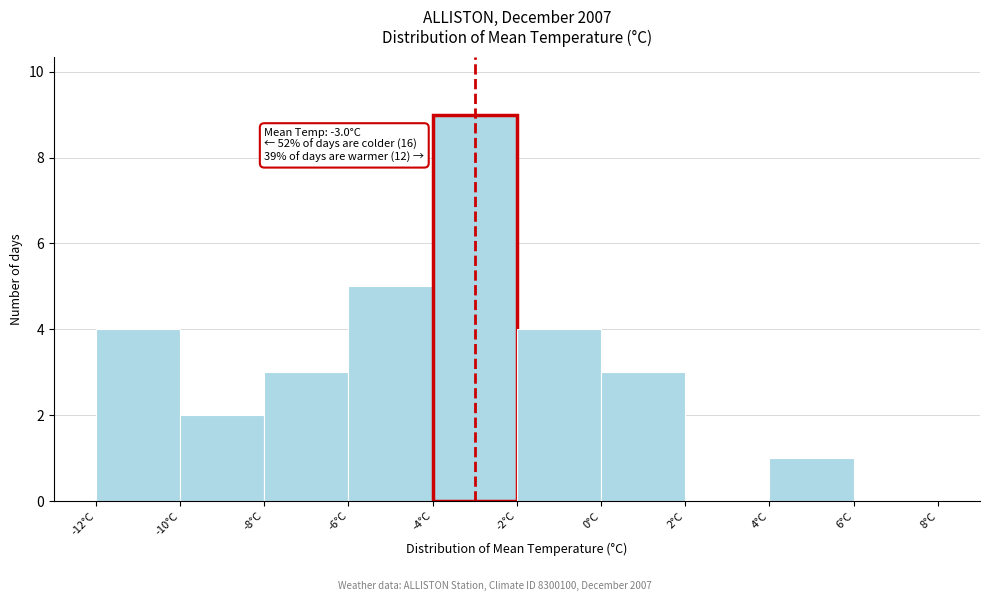

Which range on the x-axis has the tallest bar?

-4 to -2